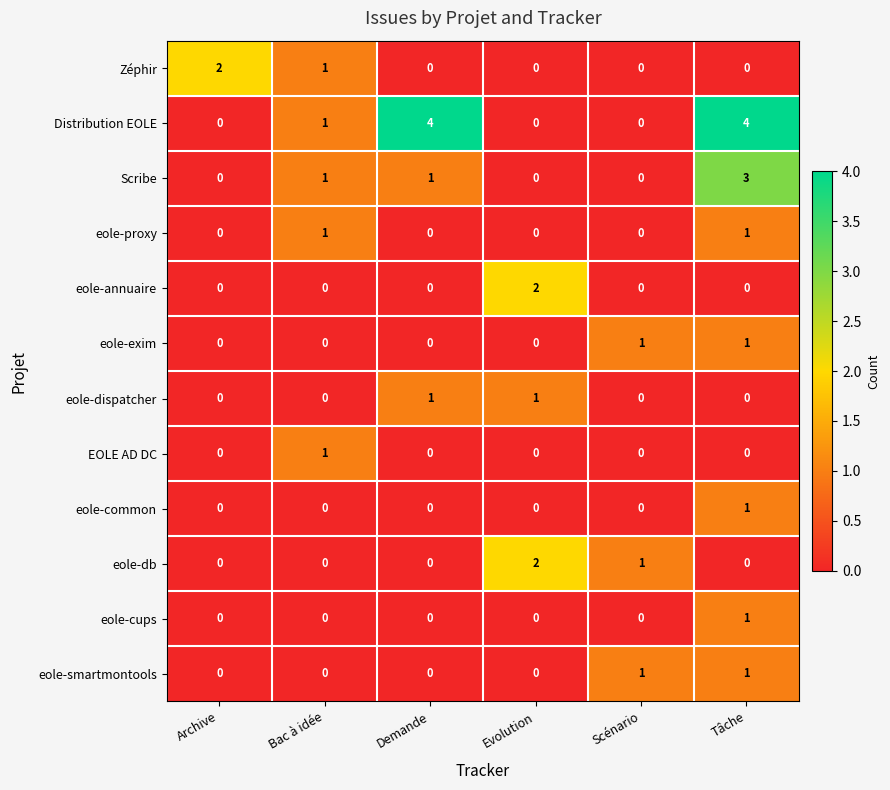

At which category is the sum across all series the highest?

Tâche